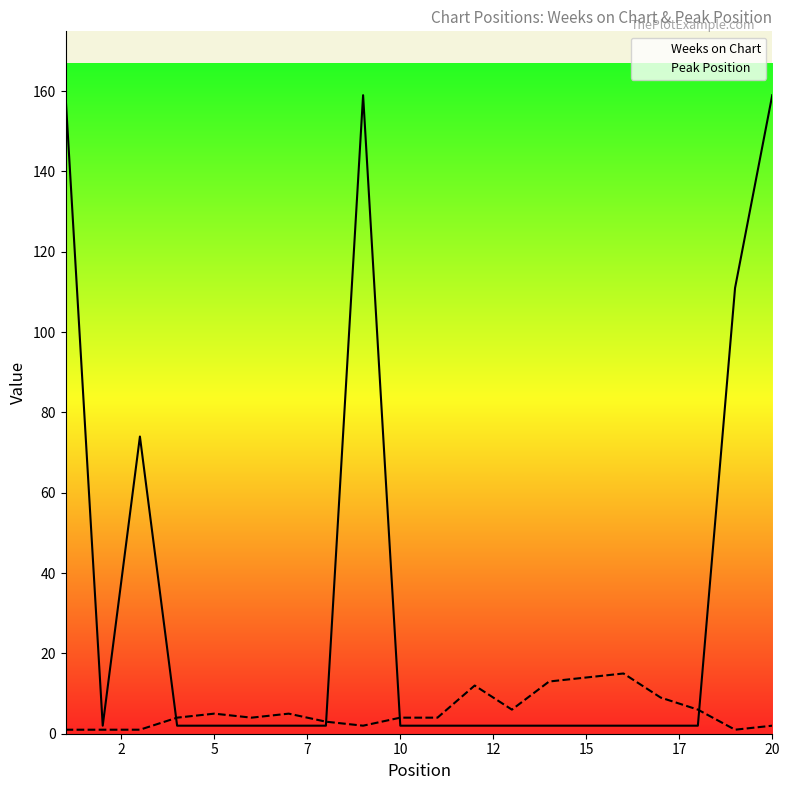

Rank the series by their average value, from lowest to highest.

Peak Position, Weeks on Chart